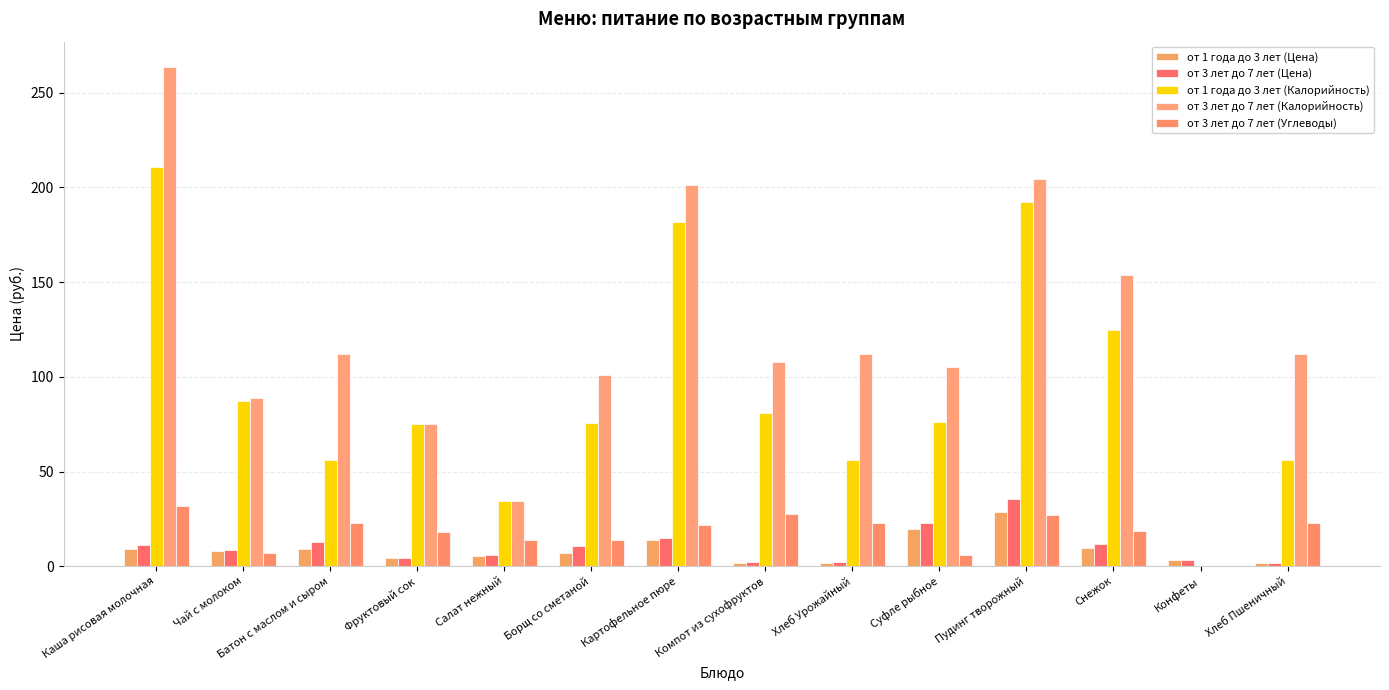

What are all the series names shown in the legend?

от 1 года до 3 лет (Цена), от 3 лет до 7 лет (Цена), от 1 года до 3 лет (Калорийность), от 3 лет до 7 лет (Калорийность), от 3 лет до 7 лет (Углеводы)